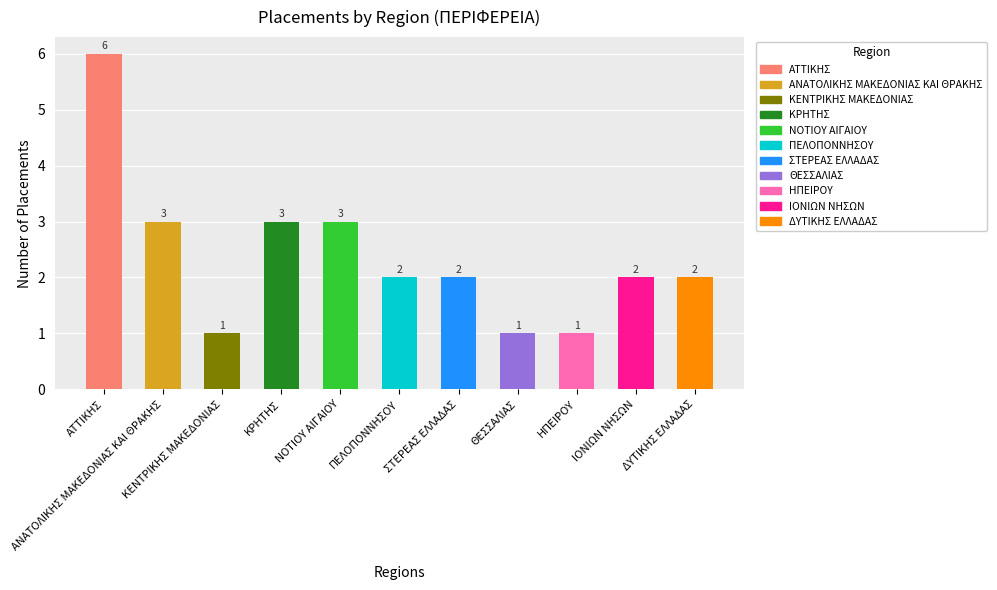

What is the ratio of the value at ΠΕΛΟΠΟΝΝΗΣΟΥ to the value at ΚΡΗΤΗΣ?

0.7